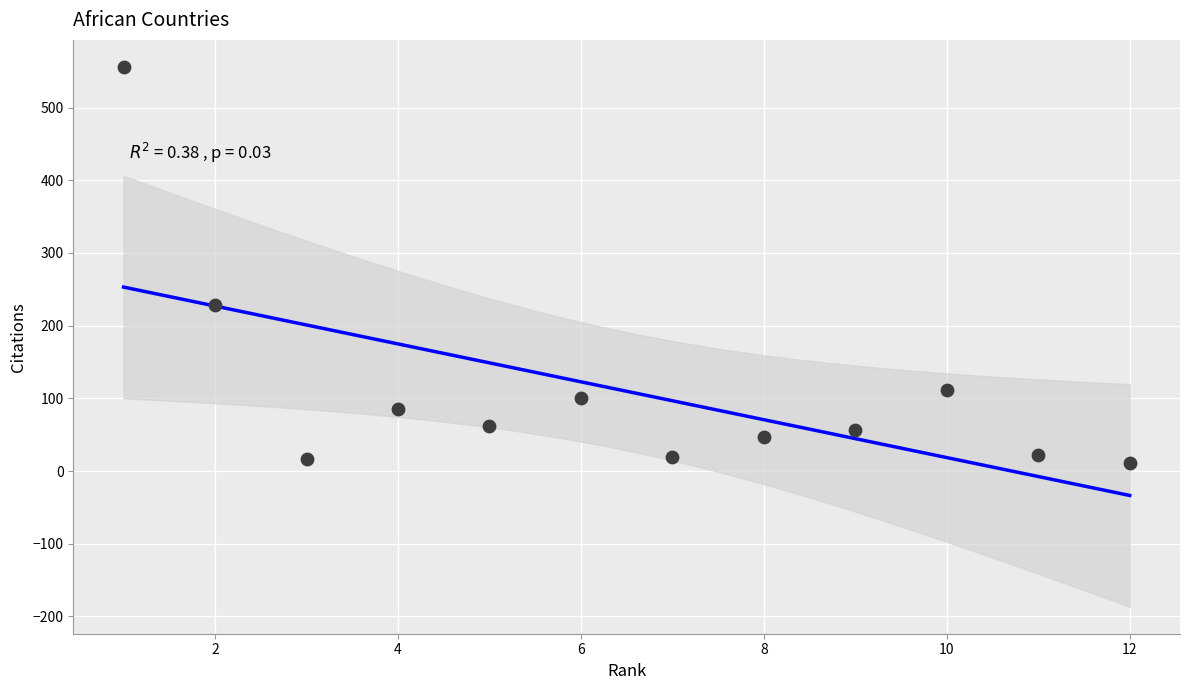

What is the range of Y values (max minus min)?

545